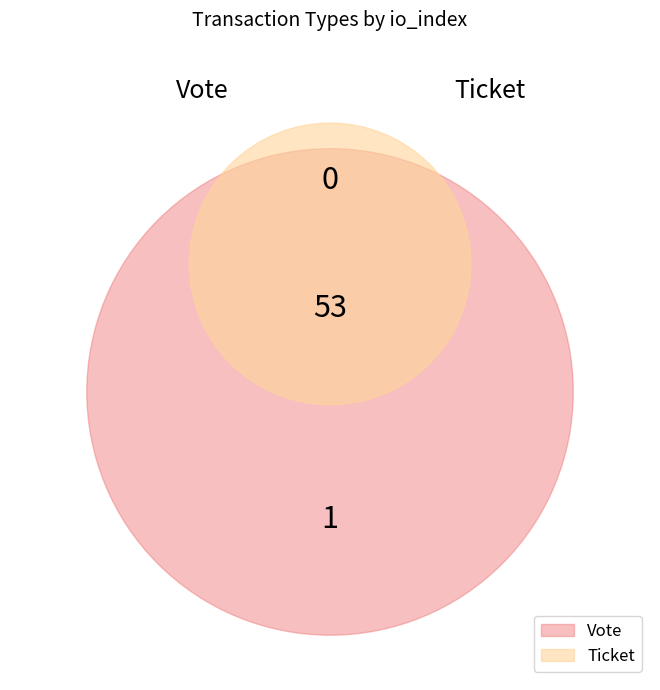

Count the number of slices in the pie.

2